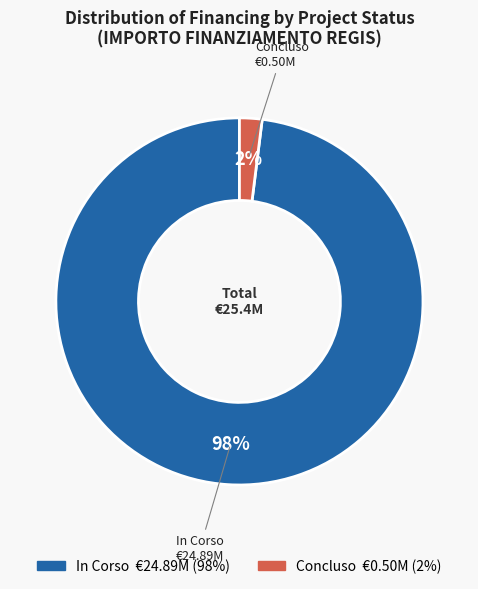

How many slices are in this pie chart?

2